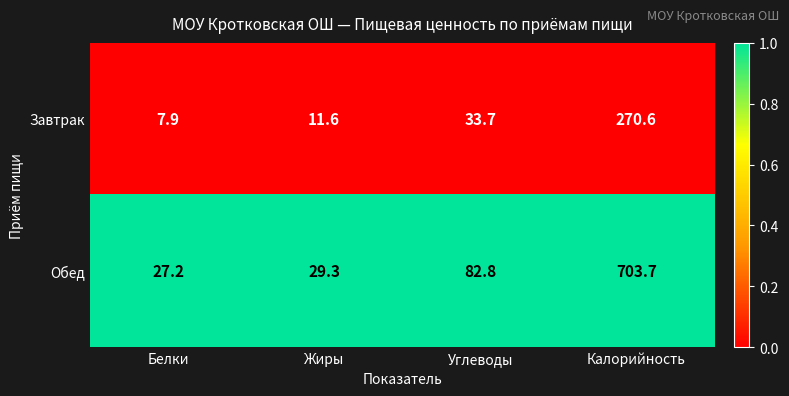

What is the maximum value shown in the chart?

703.7